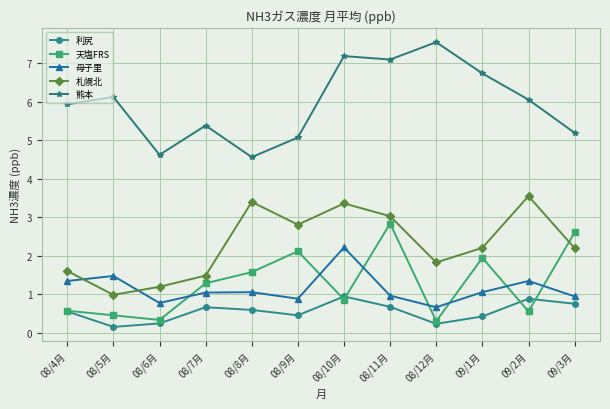

What is the maximum value shown in the chart?

7.5